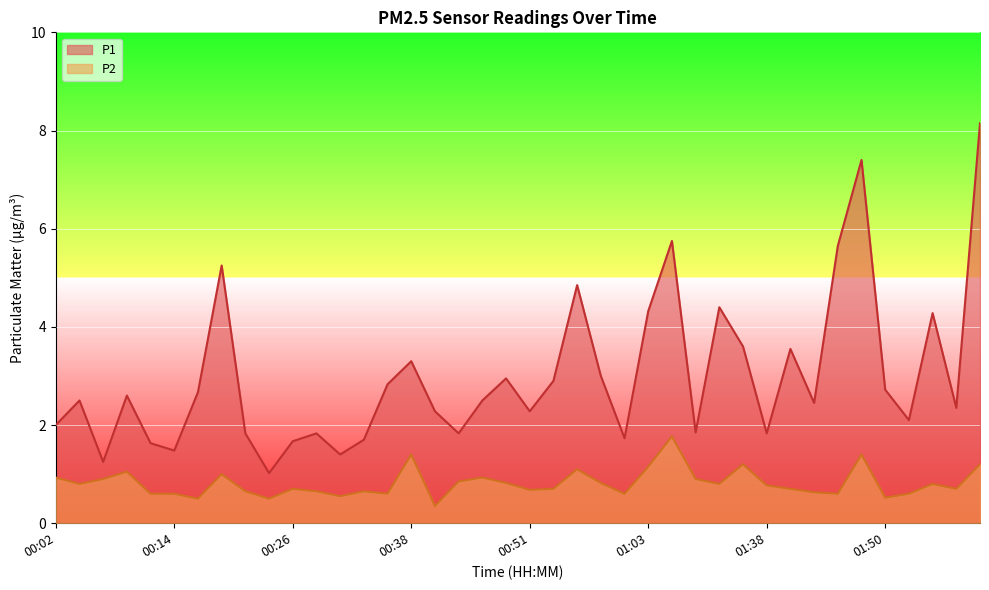

True or false: P1 and P2 cross at least once.

False